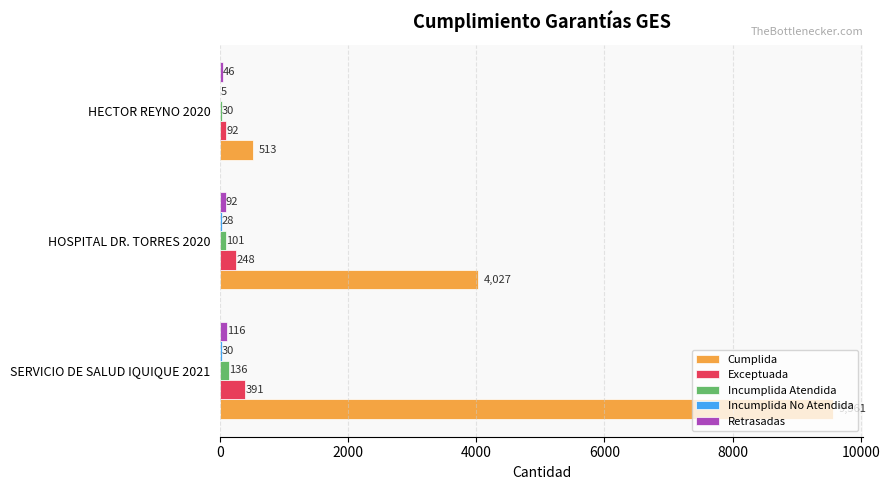

The value of Exceptuada at SERVICIO DE SALUD IQUIQUE 2021 is 391. True or false?

True